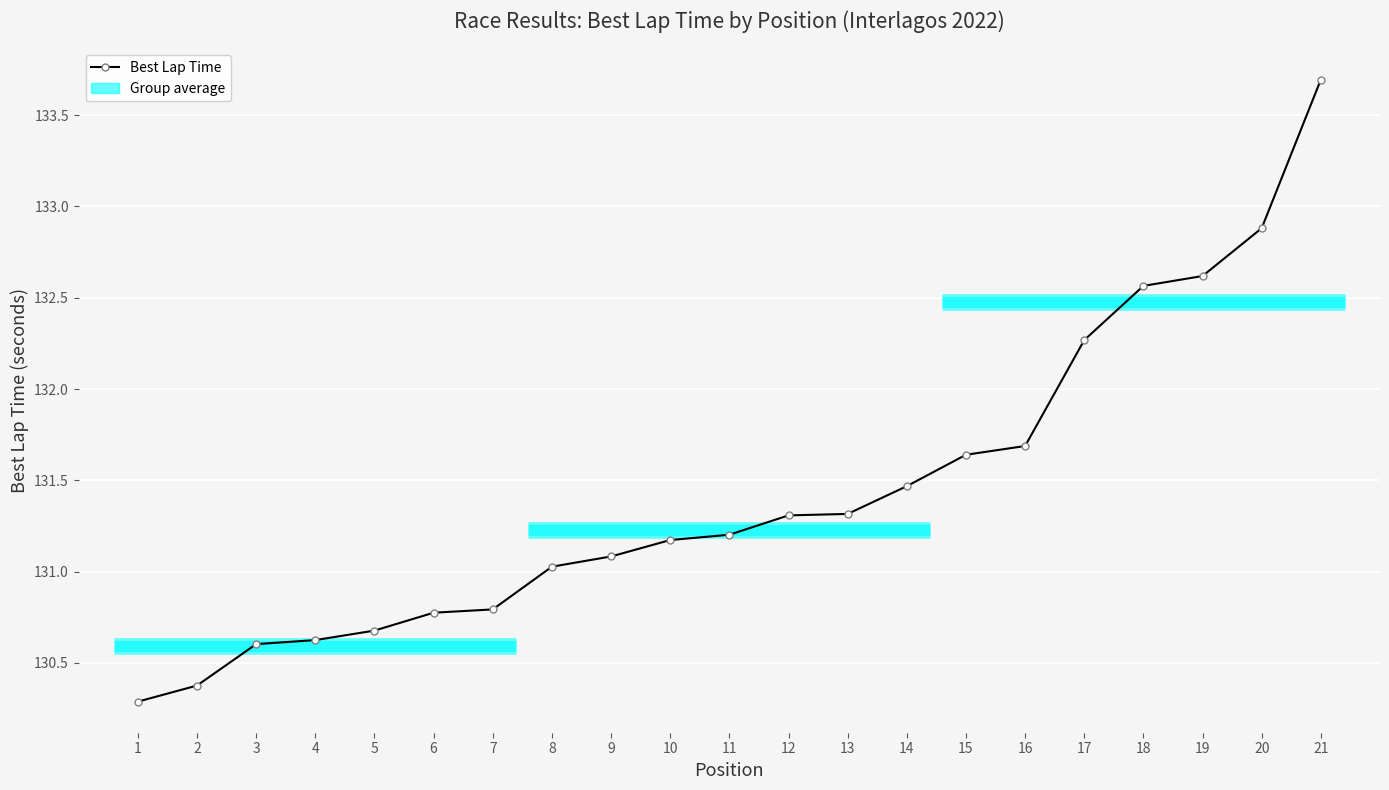

Rank the categories by value from lowest to highest.

1, 2, 3, 4, 5, 6, 7, 8, 9, 10, 11, 12, 13, 14, 15, 16, 17, 18, 19, 20, 21